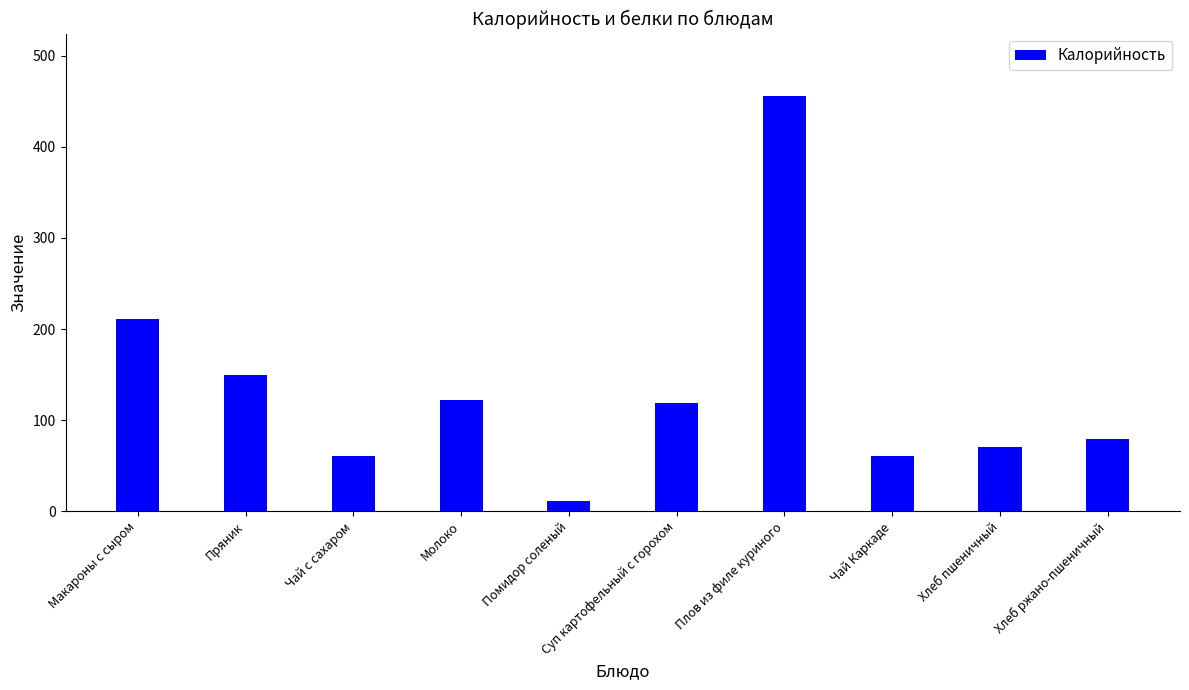

At which label is the value closest to 233?

Макароны с сыром